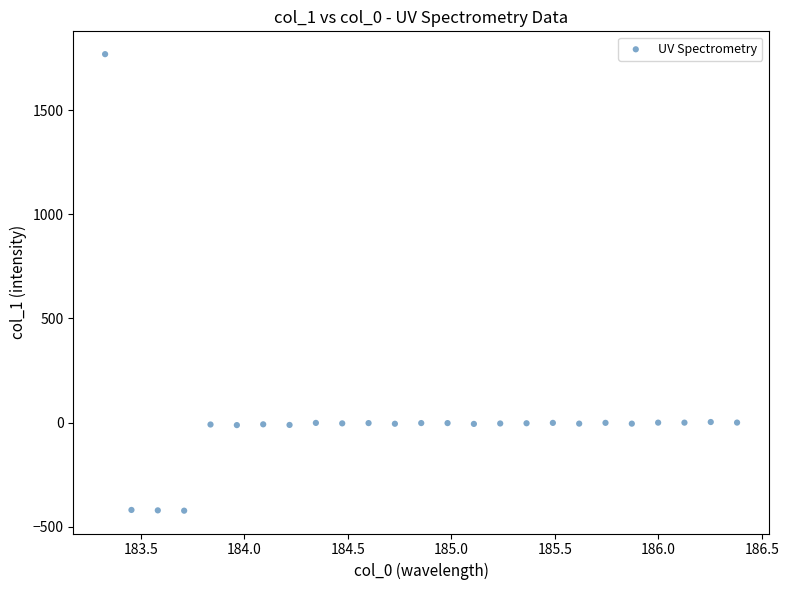

What is the range of Y values (max minus min)?

2192.2